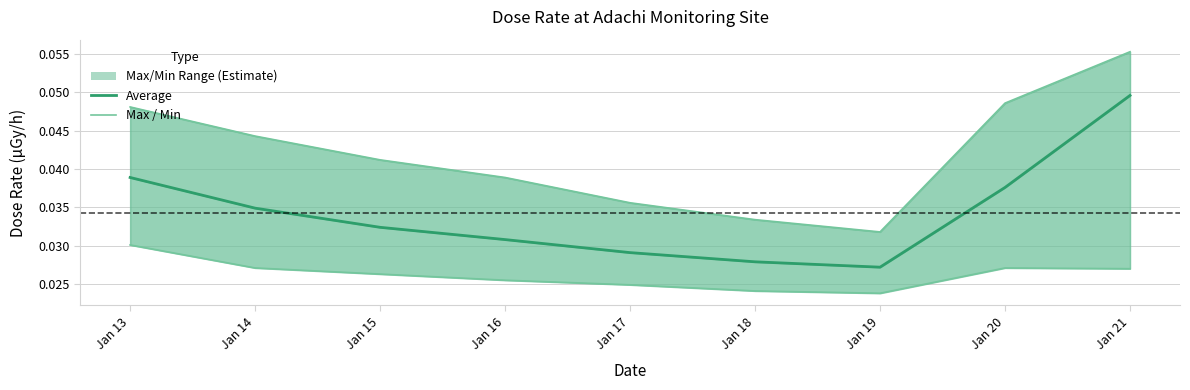

Where is the first local maximum for min?

Jan 20